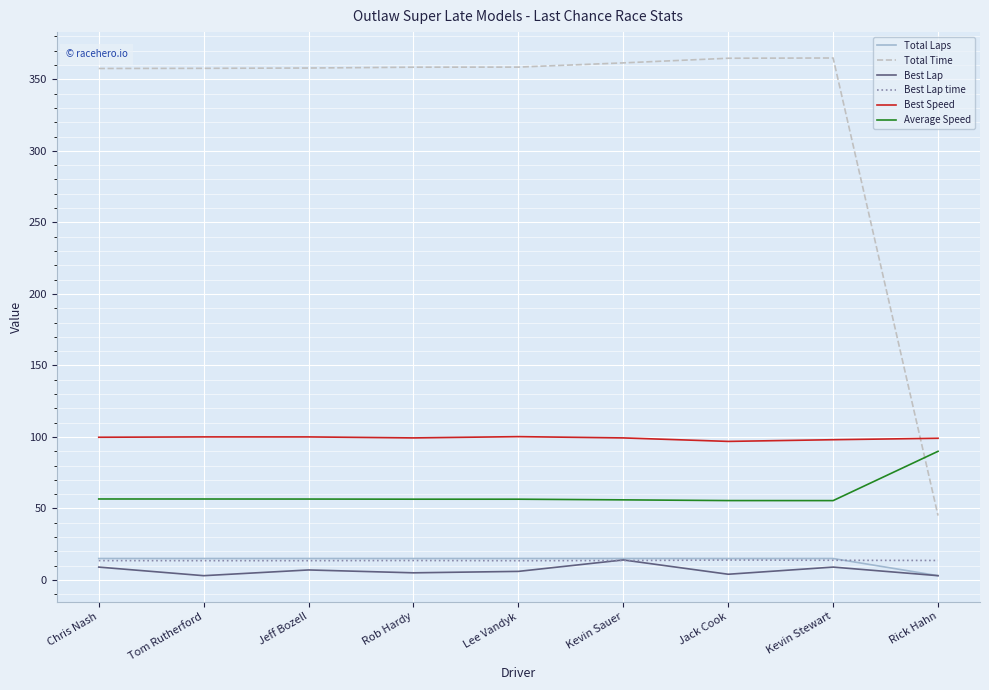

What is the greatest value displayed?

364.9